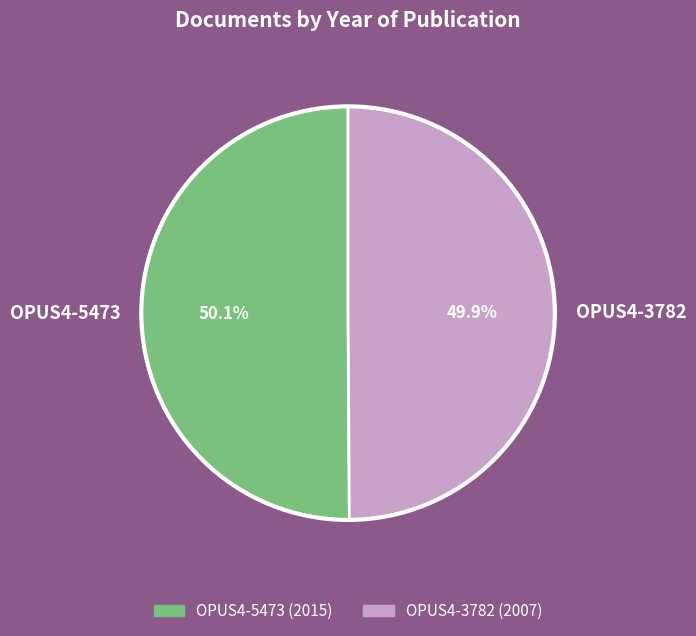

To the nearest percent, what portion does OPUS4-5473 represent?

50%